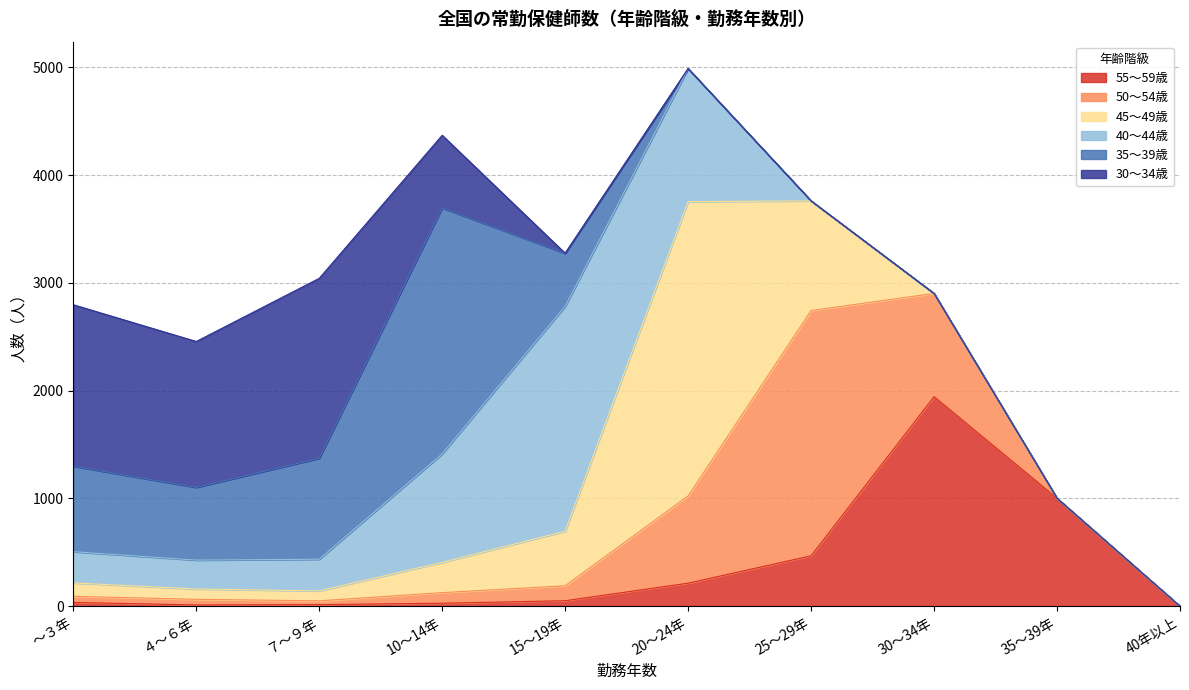

The value of 55～59歳 at 15～19年 is 51. True or false?

True